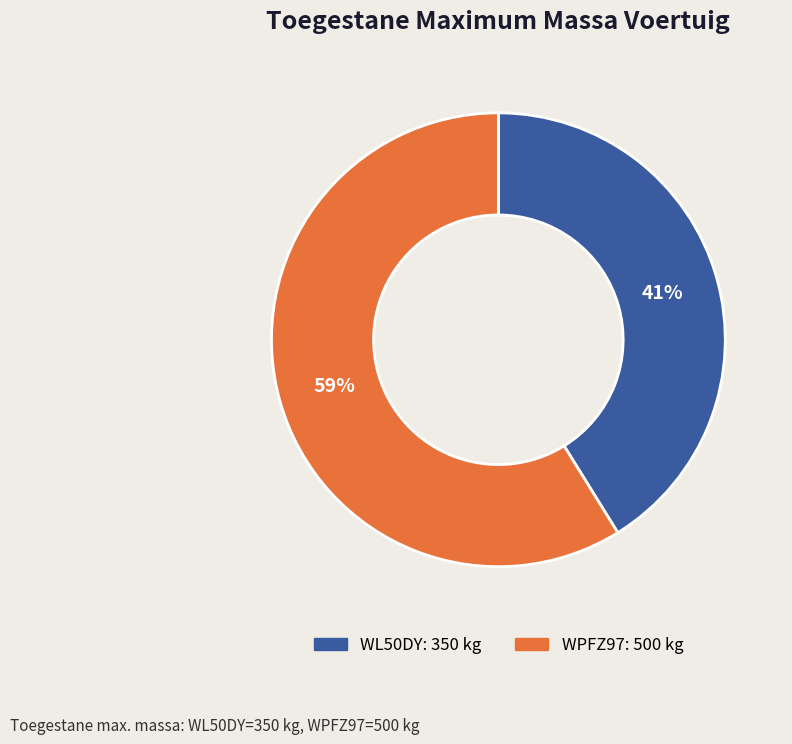

How many slices are in this pie chart?

2